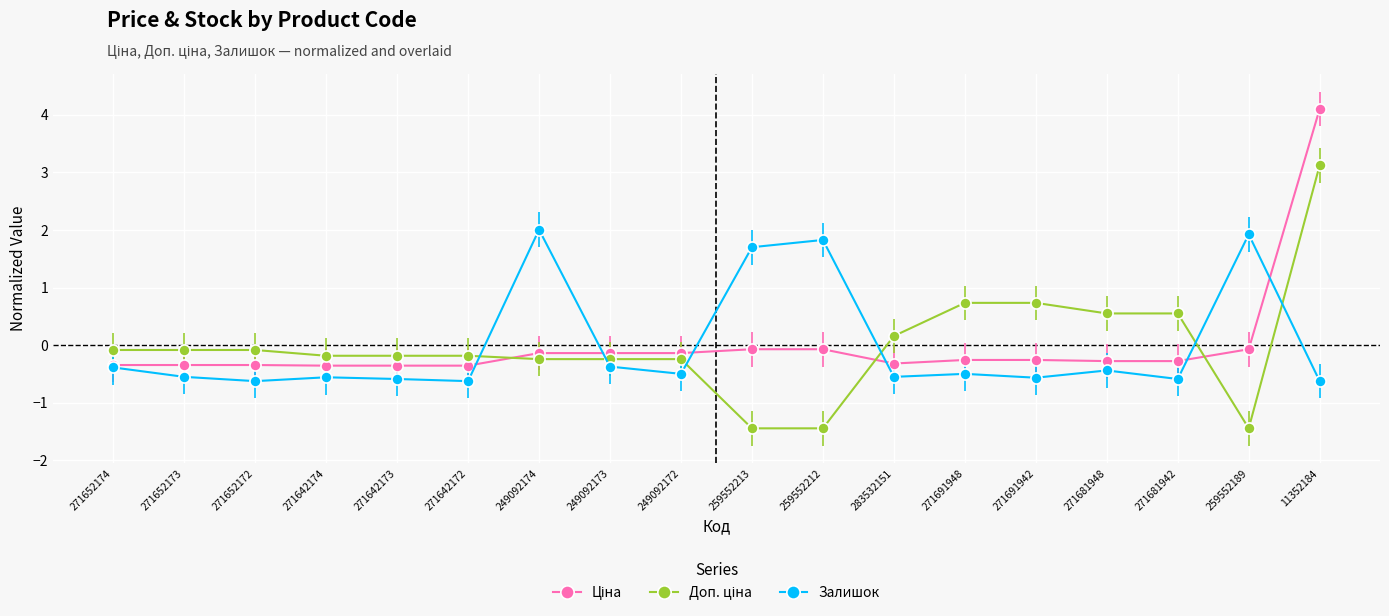

Read the Залишок value at 11352184.

-0.6